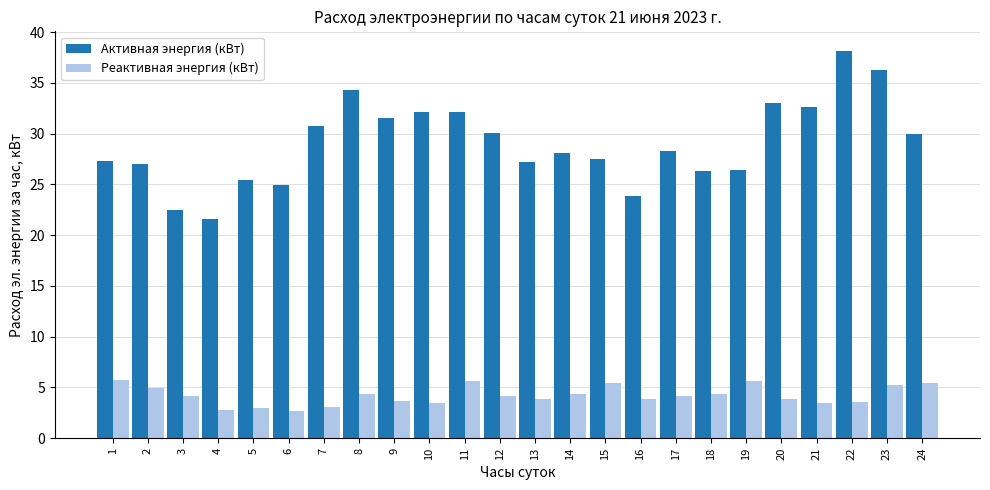

What is the greatest value displayed?

38.2